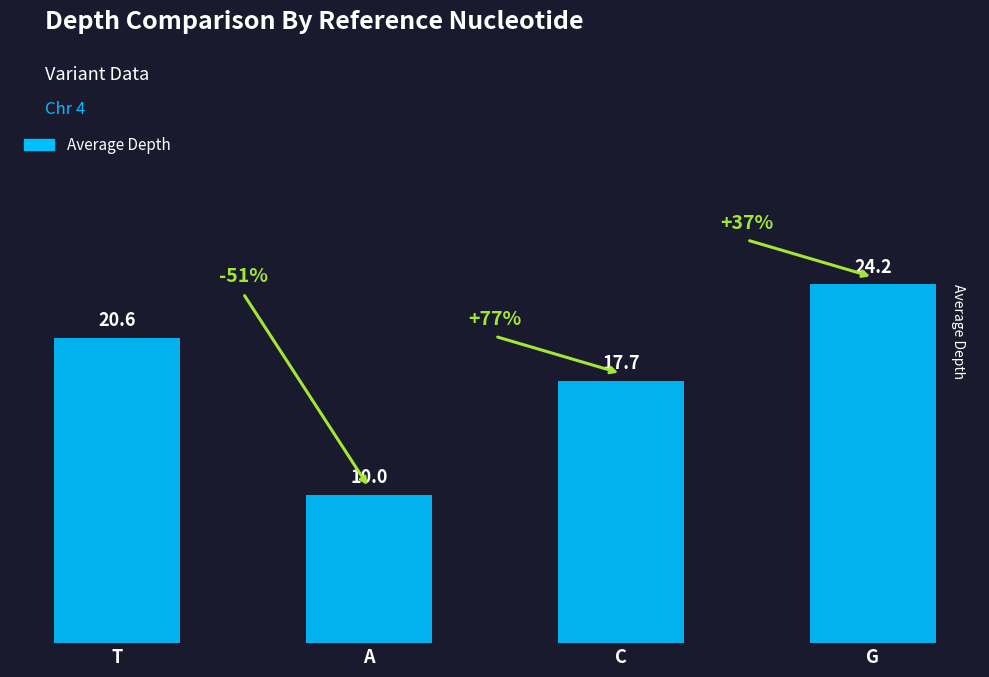

What is the label of the 4th bar from the left?

G